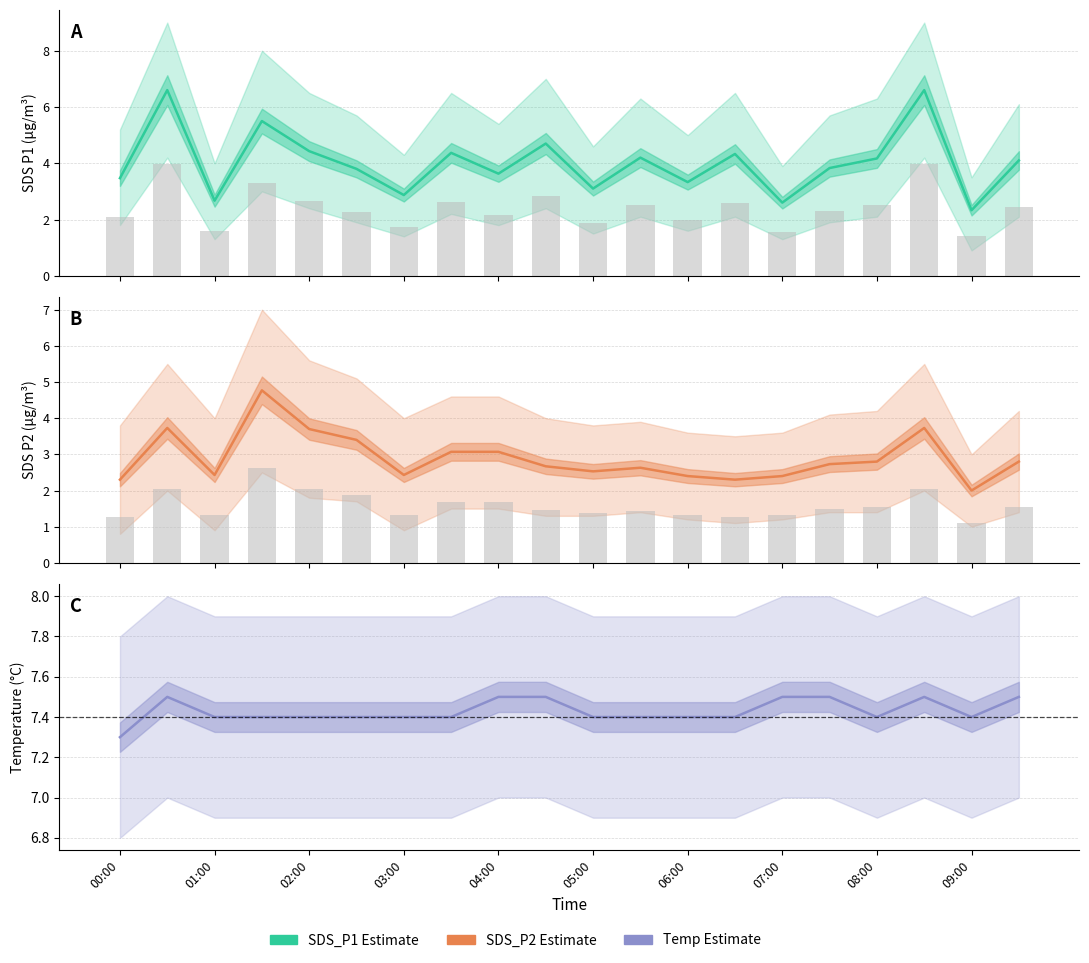

Where is Temp (°C) nearest to the value 7?

00:00